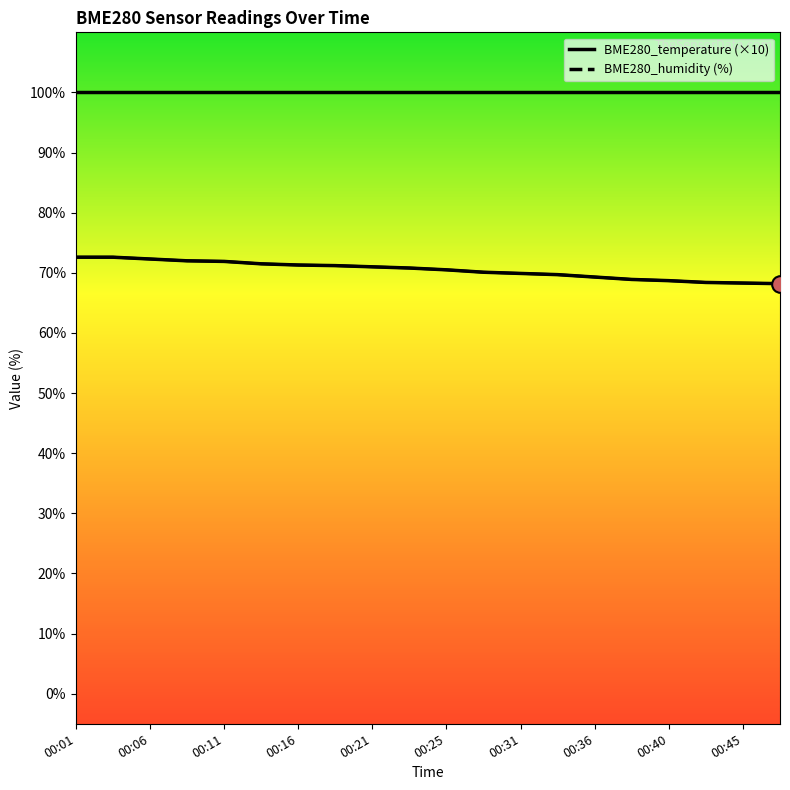

What value does the data have at 00:33?

69.7